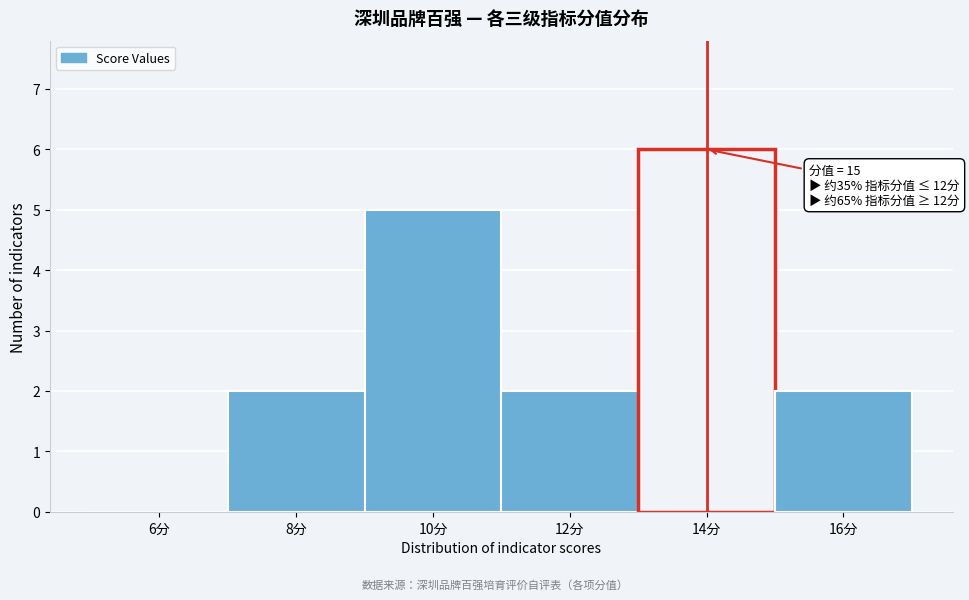

Reading left to right, transcribe all the data shown in this chart.

6分=0	8分=2	10分=5	12分=2	14分=6	16分=2